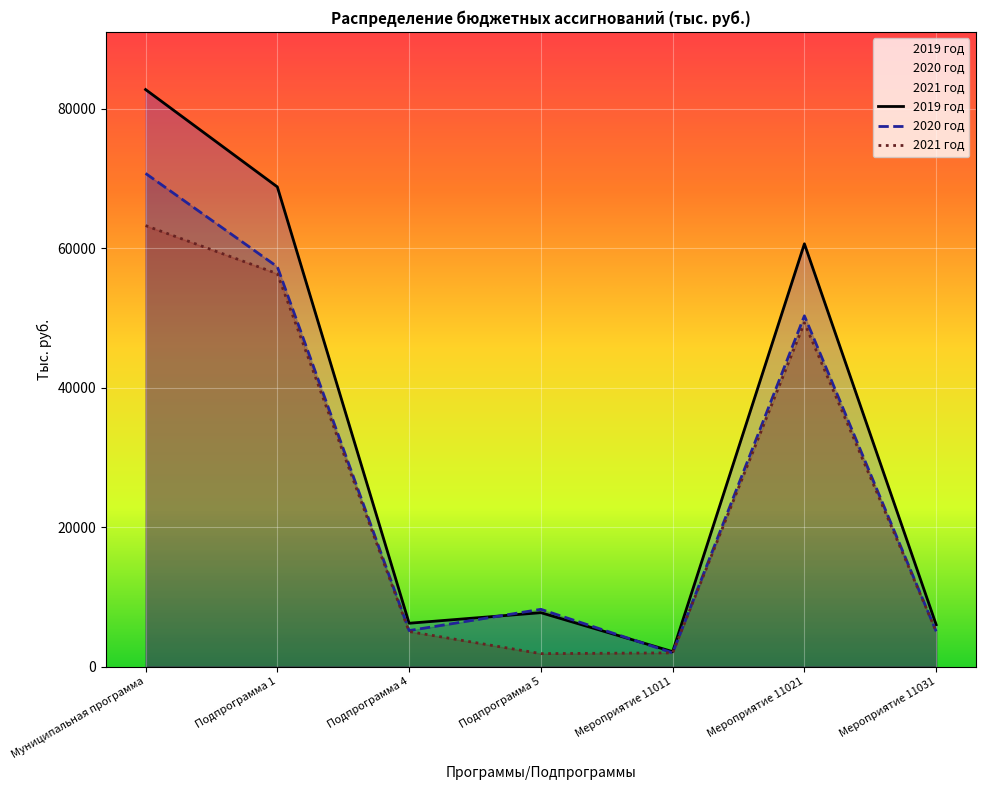

What is the label of the 1st point from the right?

Мероприятие 11031